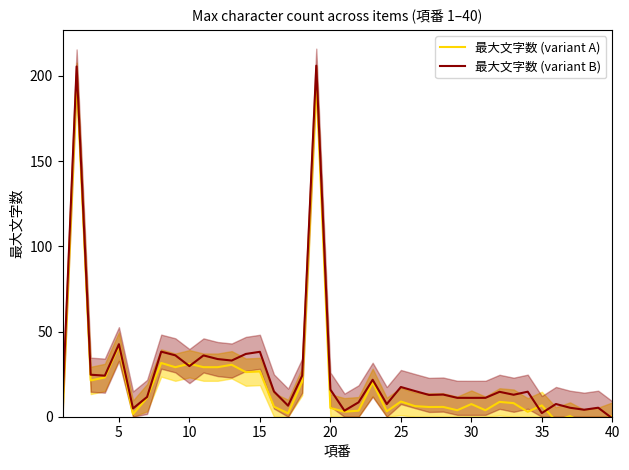

Which series has the largest total across all categories?

最大文字数 (variant B)